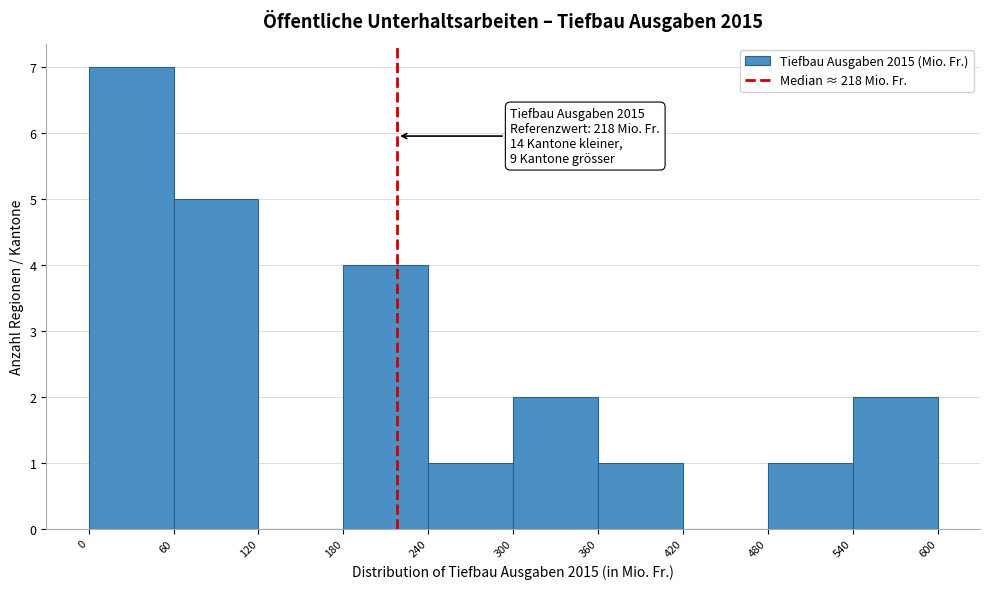

Over which range of the x-axis is the bar tallest?

0 to 60